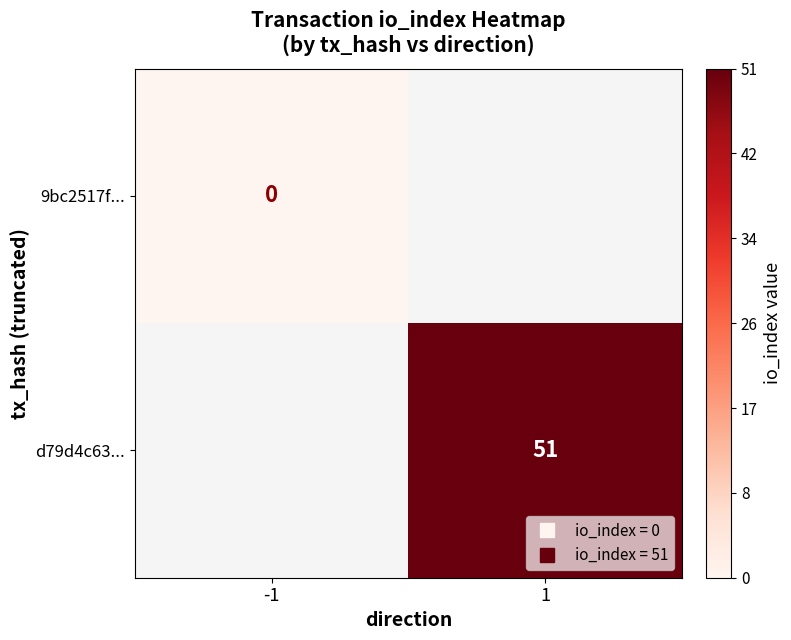

The value of d79d4c63... at 1 is 51.0. True or false?

True